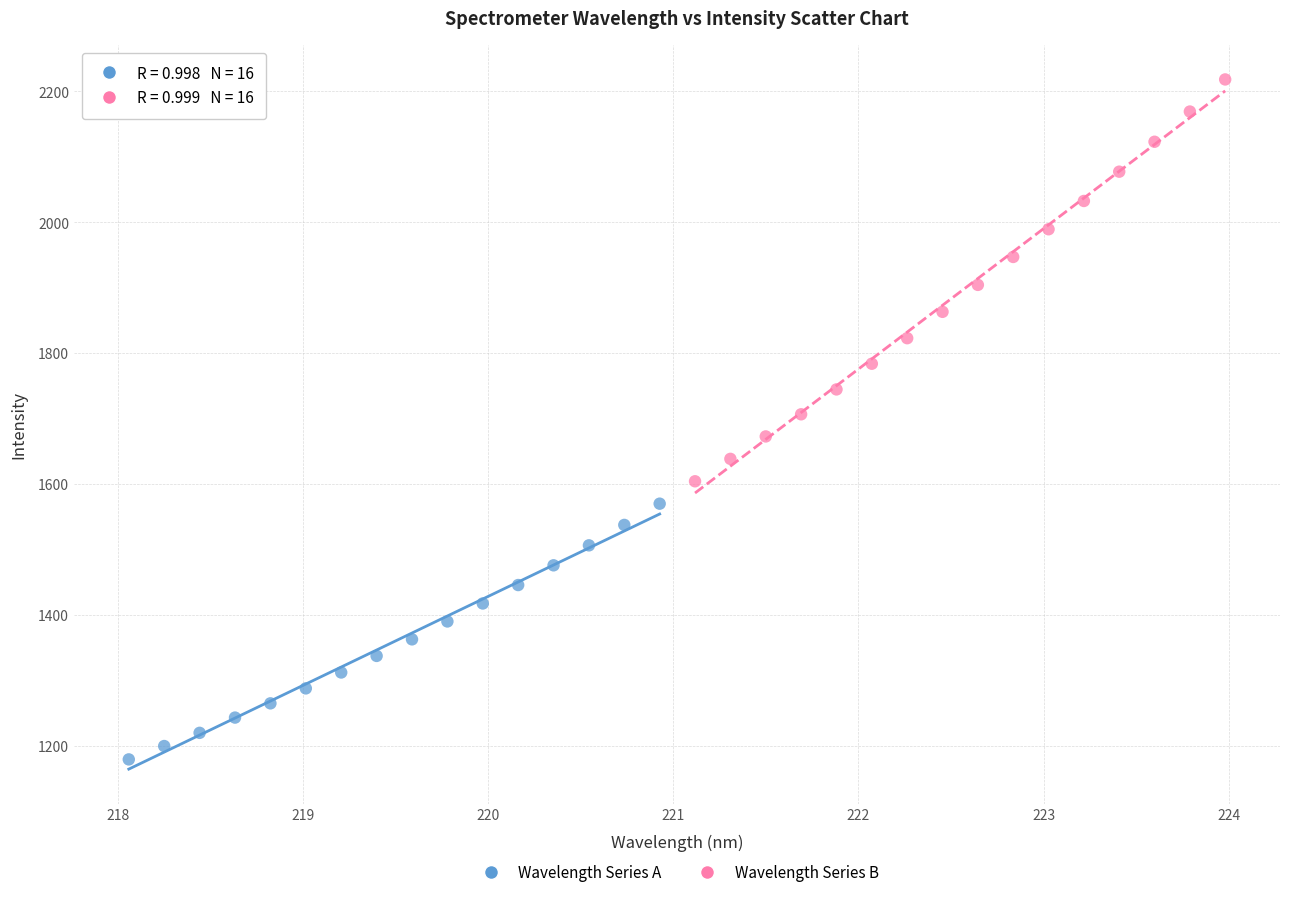

Which series has the largest Y range (max minus min)?

Wavelength Series B